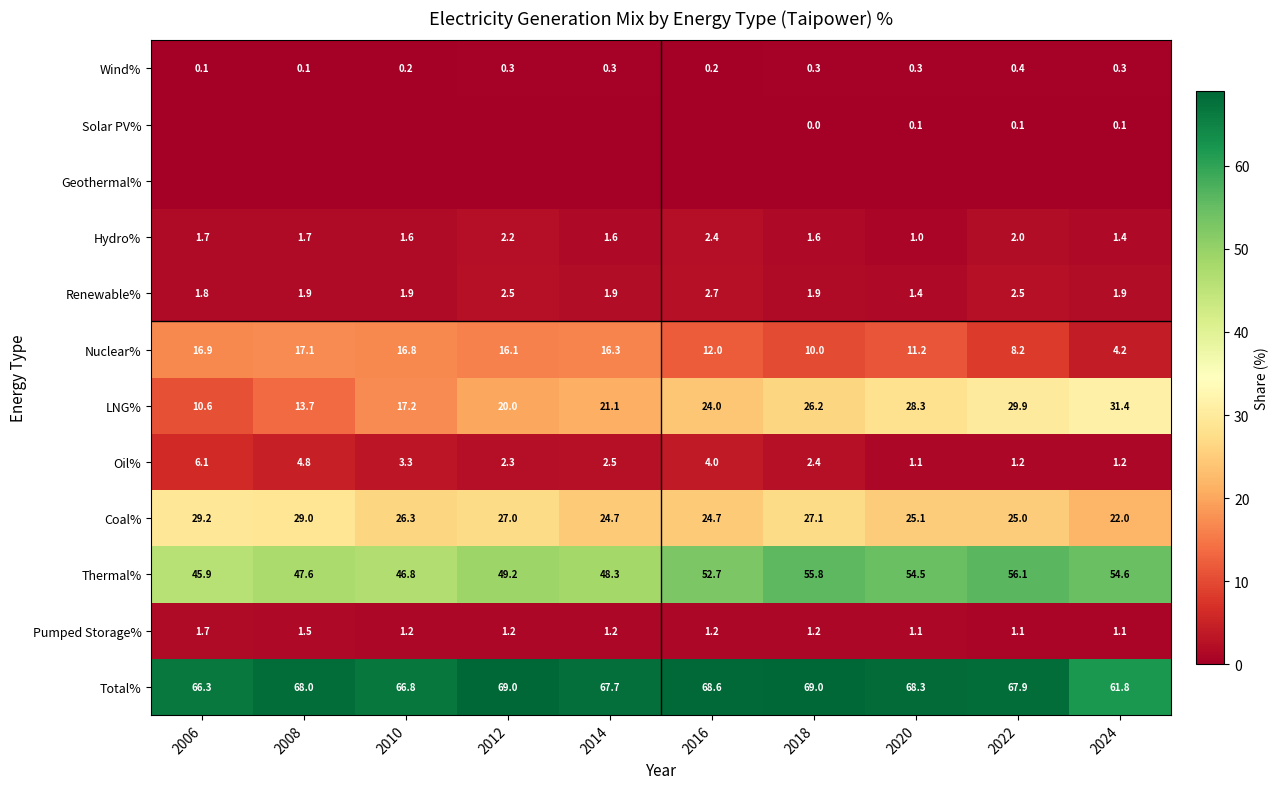

At which label does Renewable% reach its minimum?

2020